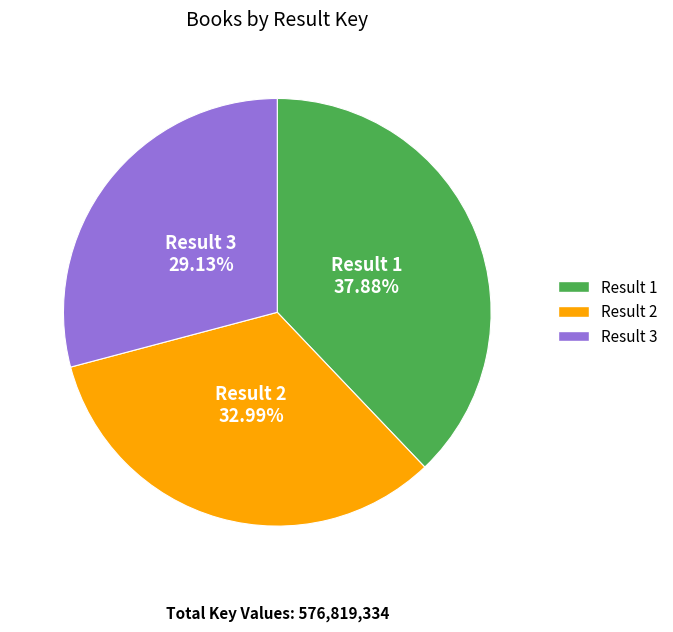

Is there a majority slice in this chart?

No